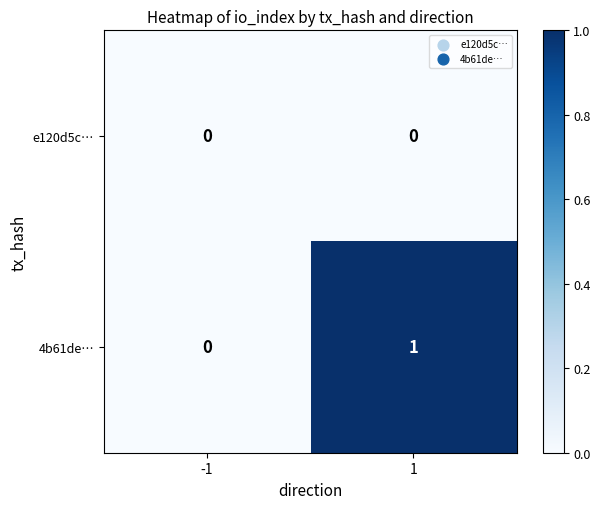

True or false: 4b61de… has a value of -1 at -1.

False